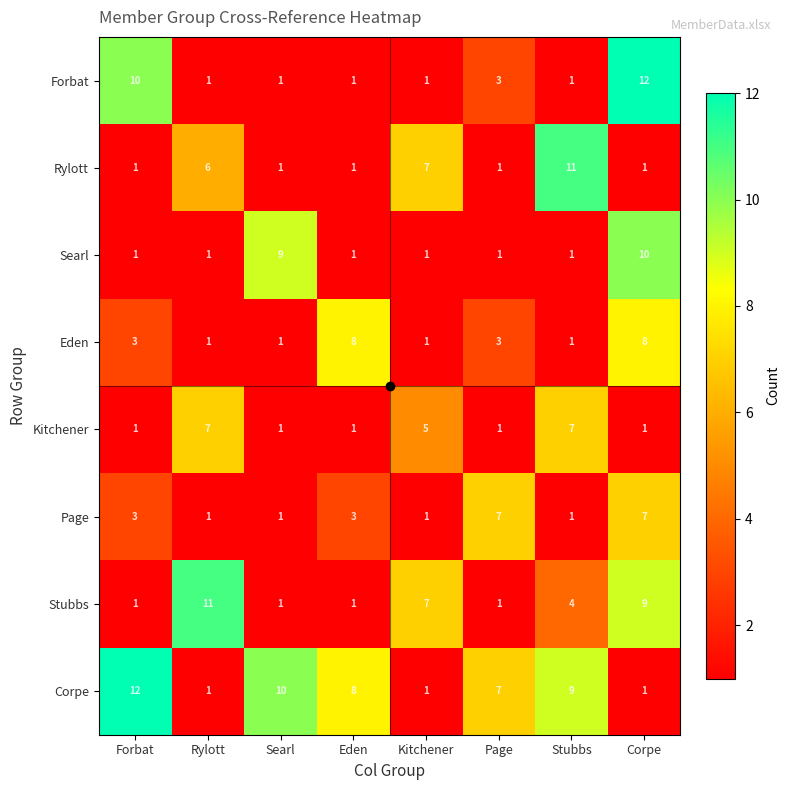

True or false: Searl has a value of 10 at Corpe.

True